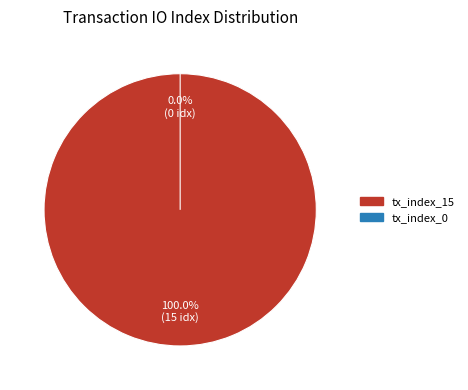

Rank the categories by value from lowest to highest.

tx_index_0, tx_index_15